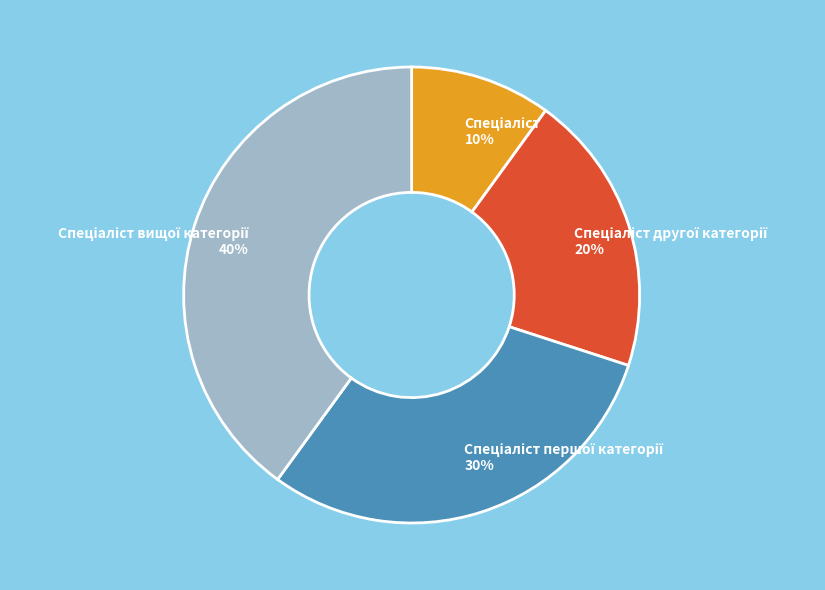

How many segments does this pie chart have?

4